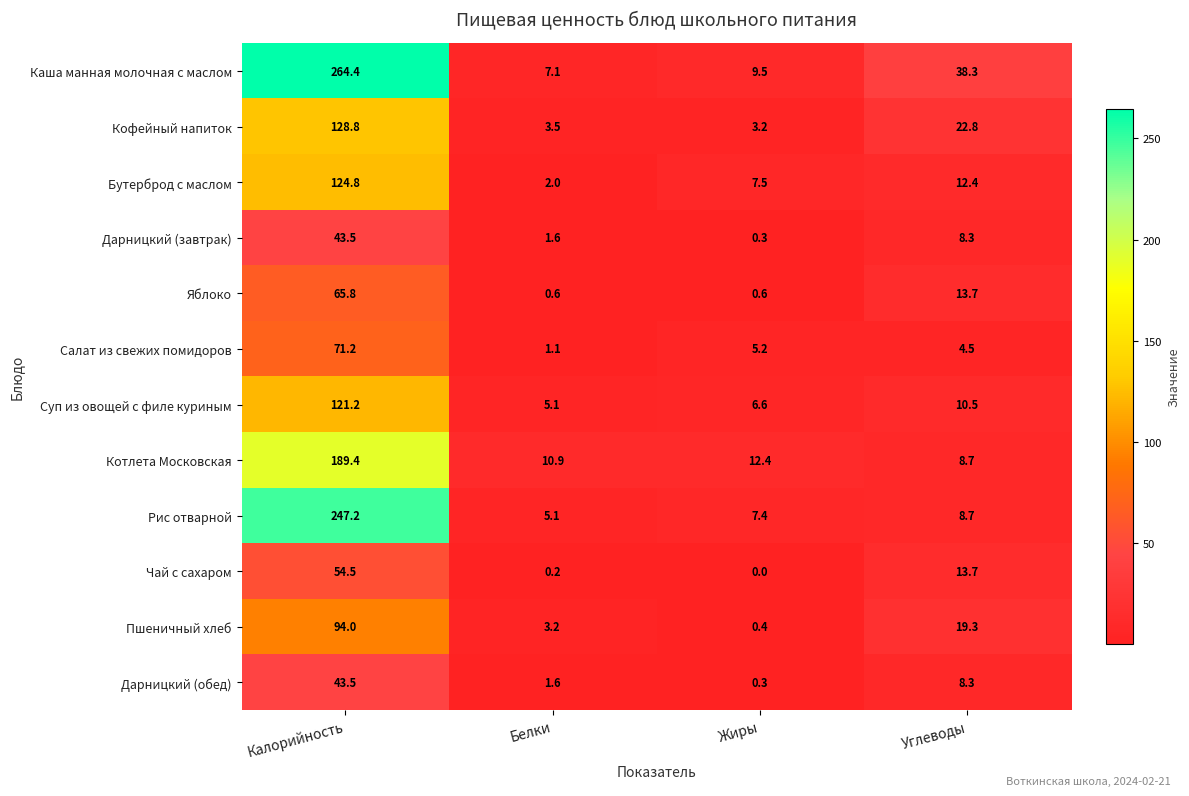

Where does the Пшеничный хлеб series first go above 19?

Калорийность